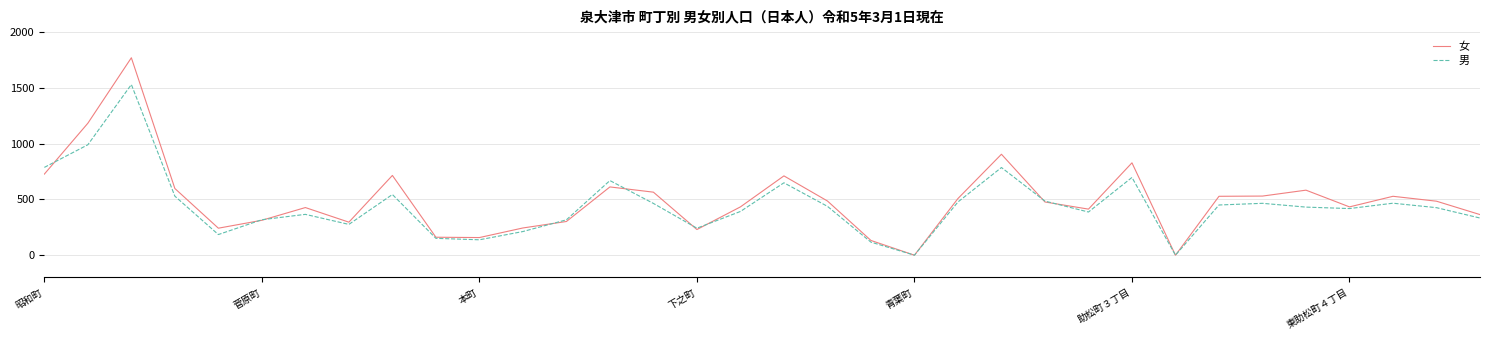

What is the average value of the 女 series?

497